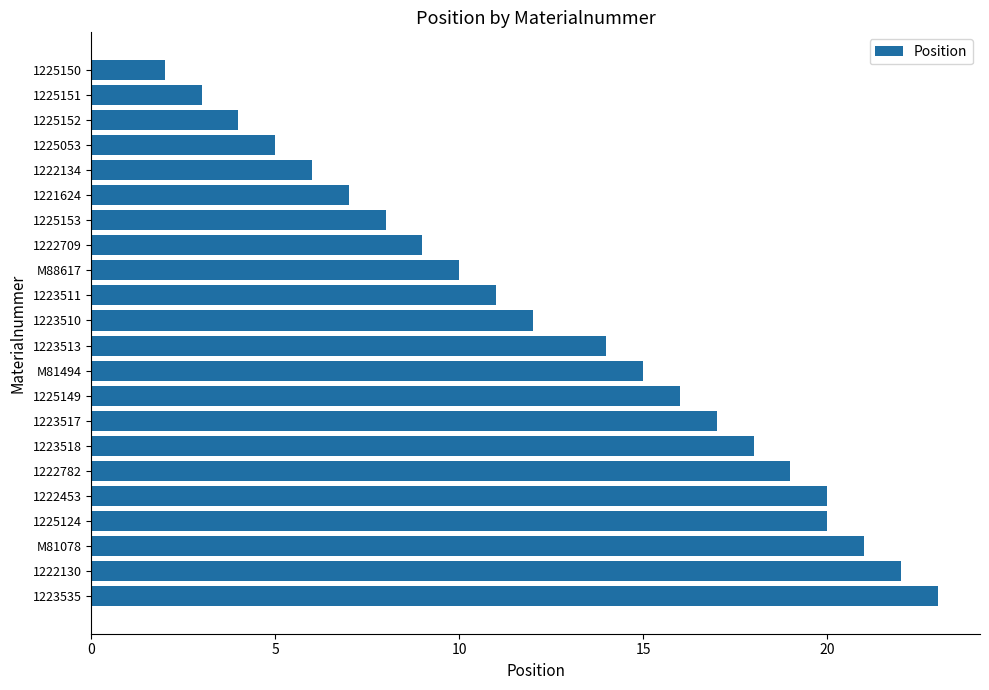

What is the difference between the second highest and second lowest values?

19